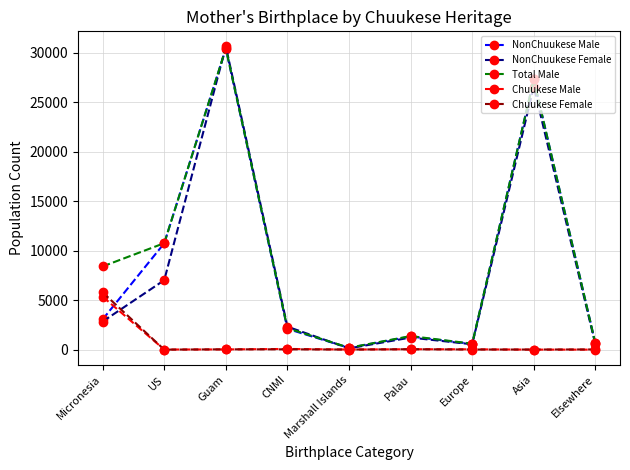

The Total Male series shows 8410 at Micronesia. True or false?

True